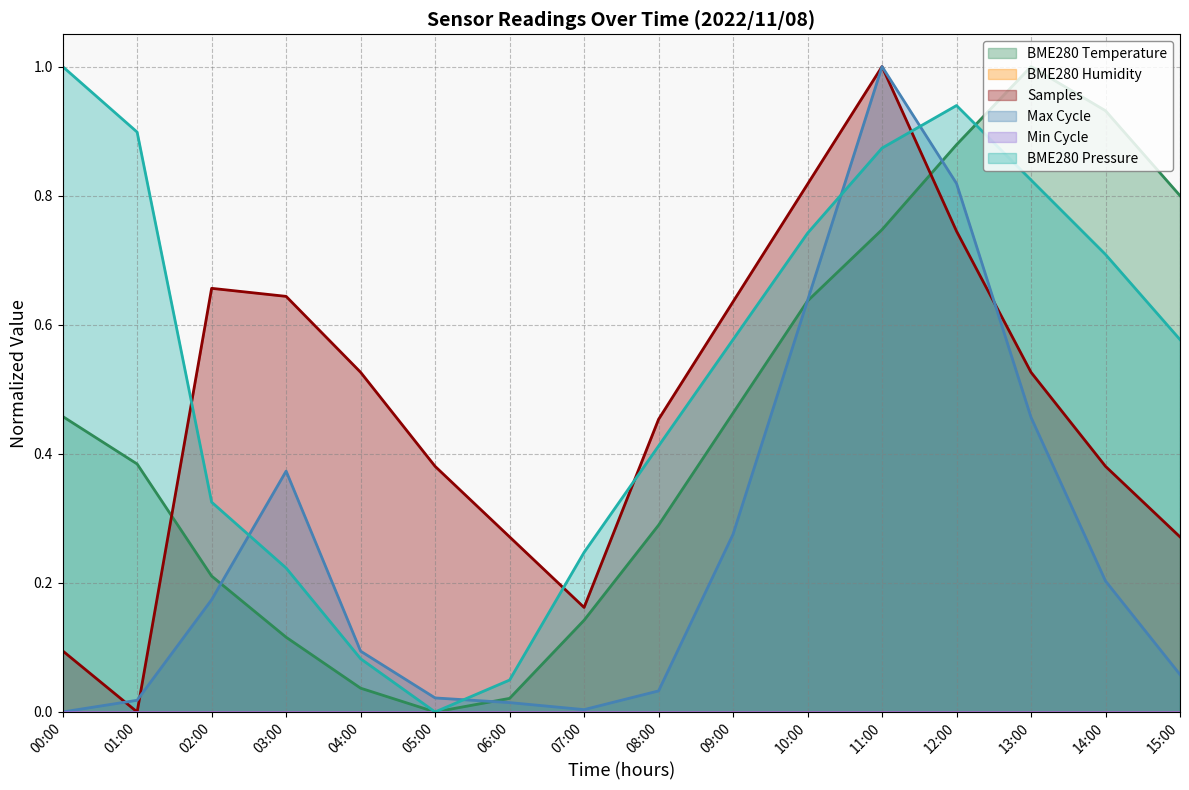

What is the average value of the BME280_pressure series?

0.5